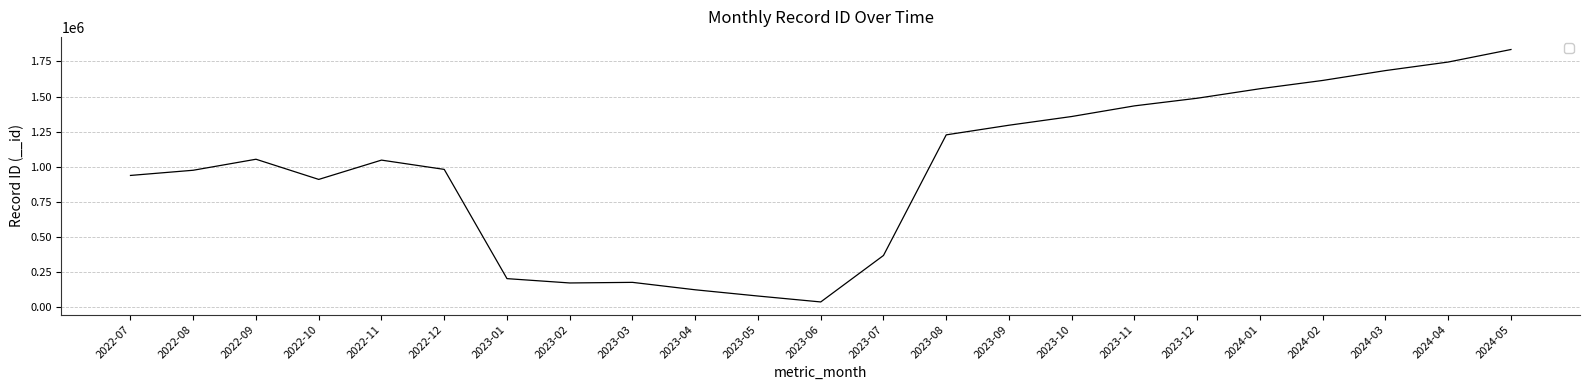

At which category does the chart reach its peak across all series?

2024-05